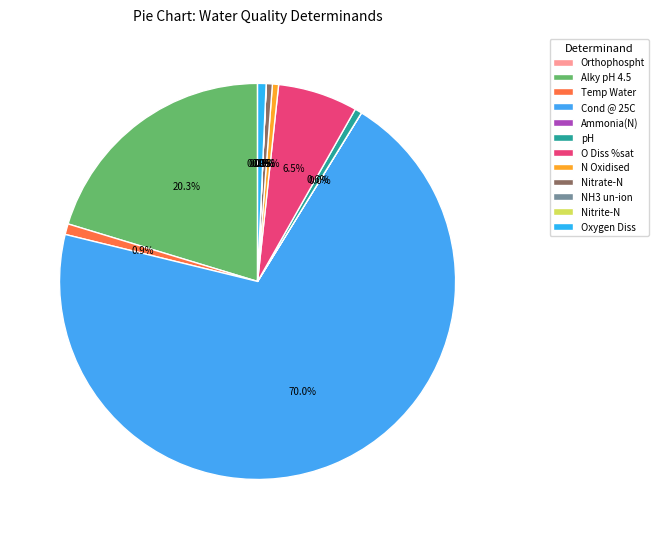

To the nearest percent, what is the difference between the largest and smallest slice percentages?

70%